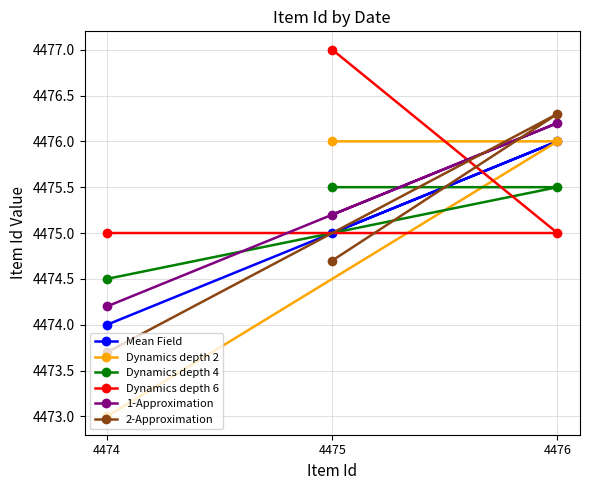

Reading left to right, extract all data points from this chart.

Mean Field: 4474=4474.0	4475=4475.0	4476=4476.0
Dynamics depth 2: 4474=4473.0	4475=4476.0	4476=4476.0
Dynamics depth 4: 4474=4474.5	4475=4475.5	4476=4475.5
Dynamics depth 6: 4474=4475.0	4475=4477.0	4476=4475.0
1-Approximation: 4474=4474.2	4475=4475.2	4476=4476.2
2-Approximation: 4474=4473.7	4475=4474.7	4476=4476.3